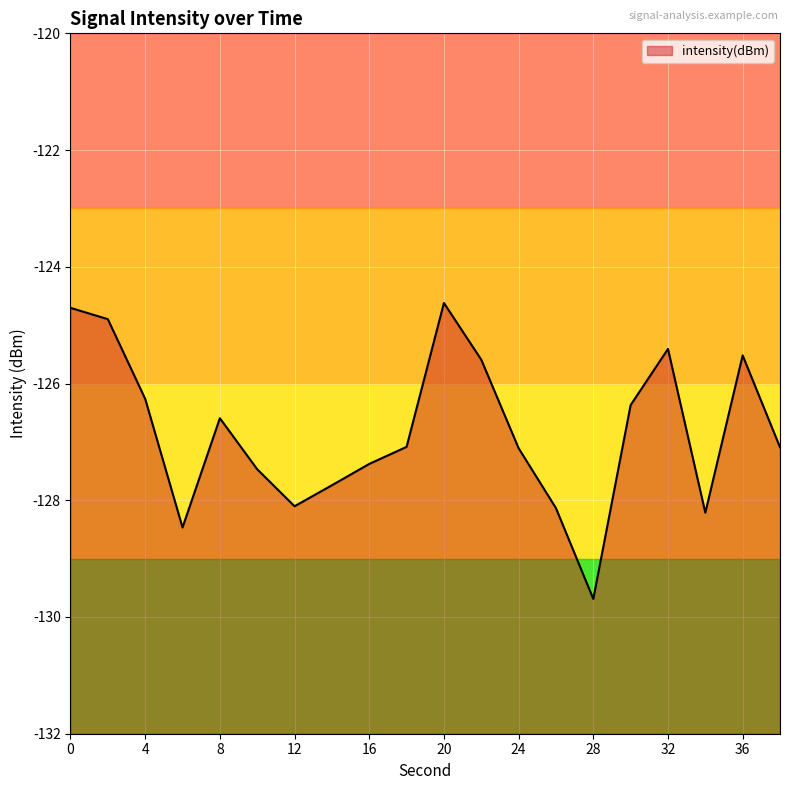

What is the change in value from 36 to 38?

-1.6